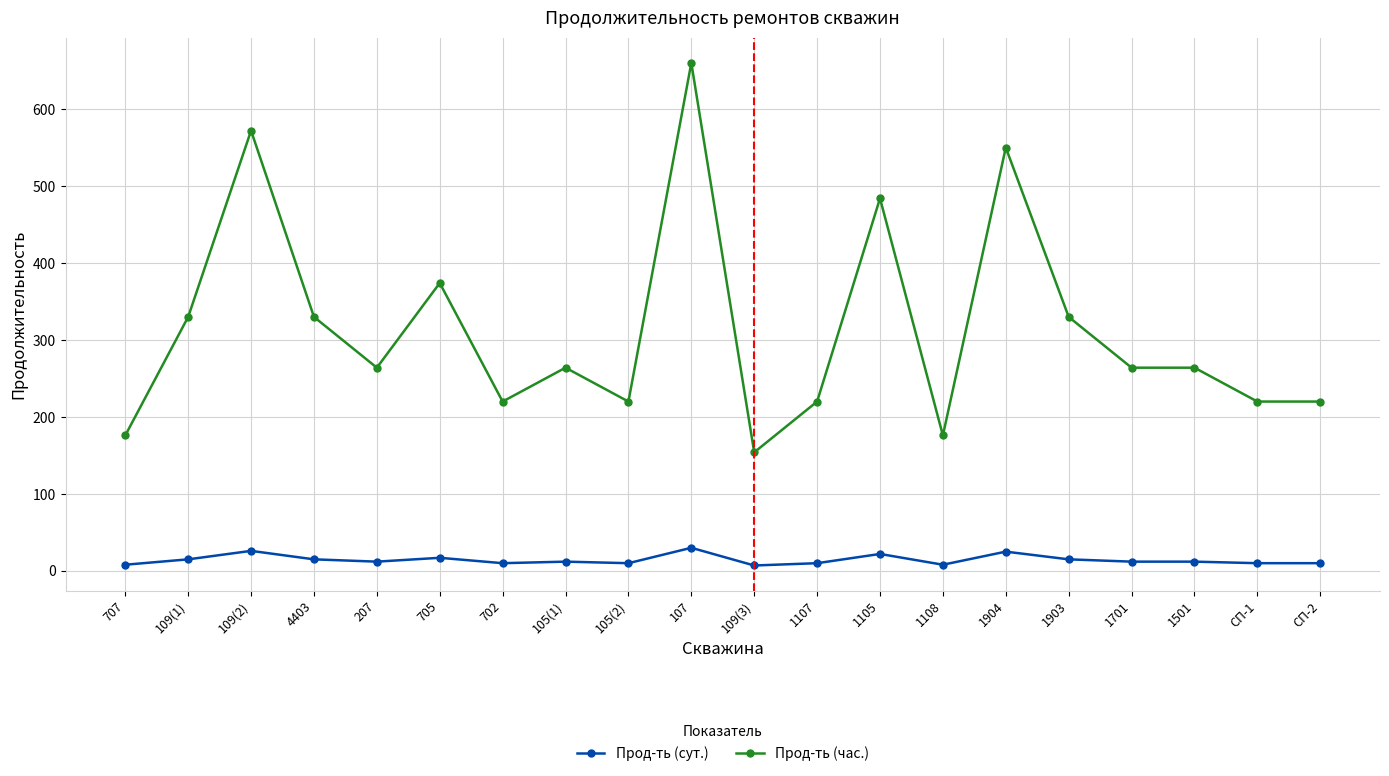

Does the chart display data point markers on the line(s)?

Yes